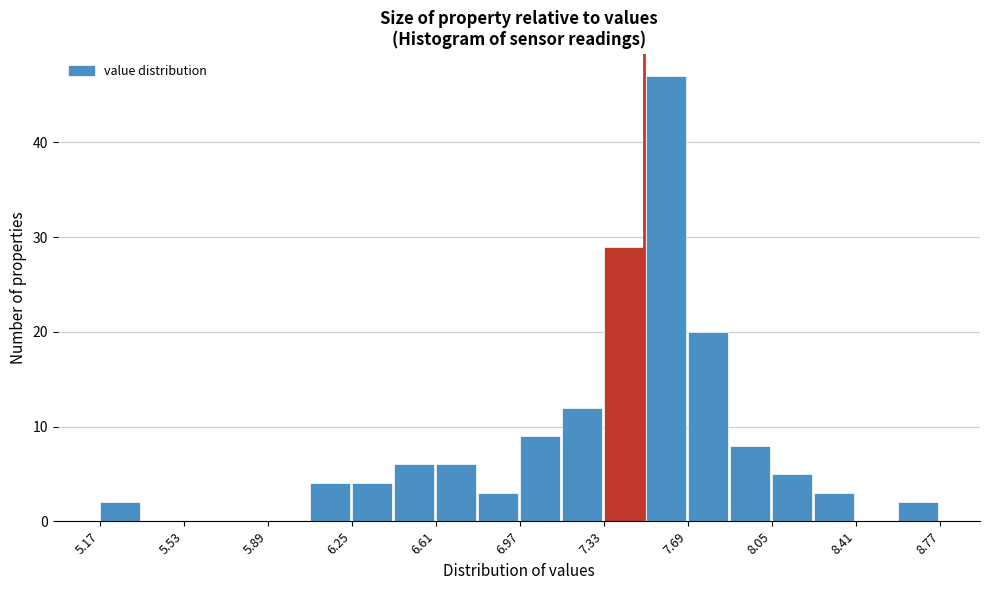

Read against the x-axis, roughly where is the centre of the tallest bar?

7.60